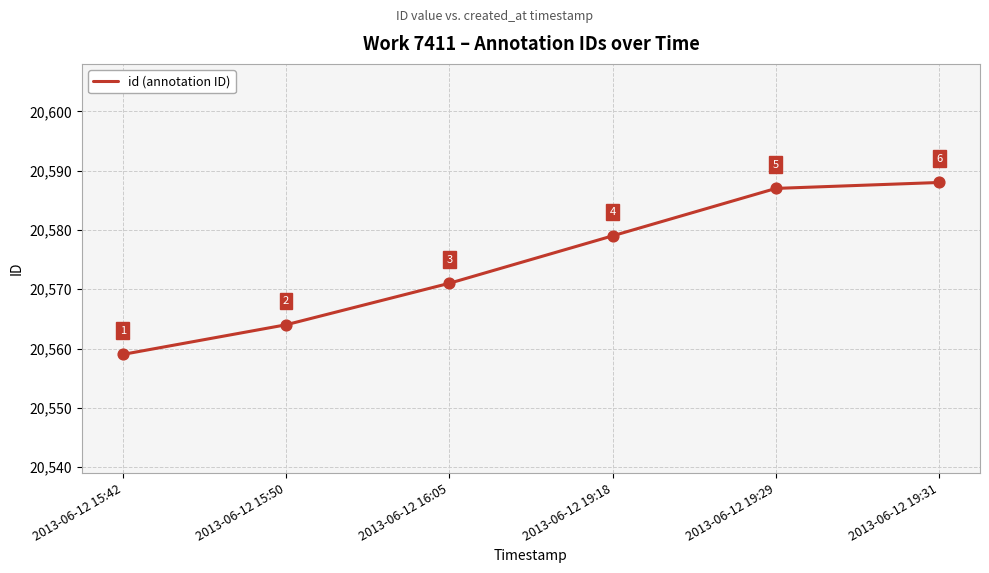

Approximately how many times larger is the value at 2013-06-12 19:31 compared to 2013-06-12 15:50?

1.0